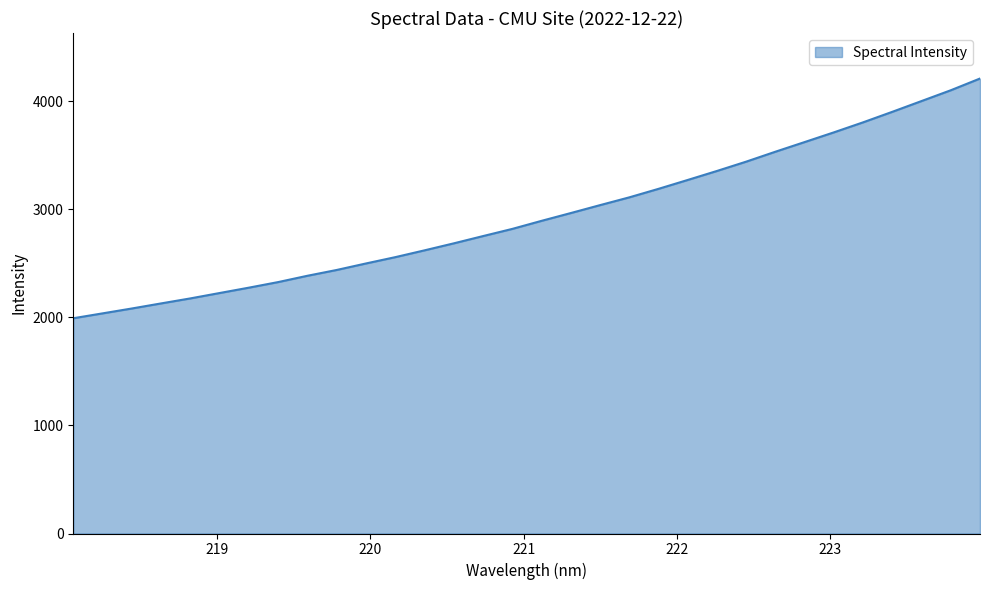

What is the difference between the maximum and minimum values?

2218.7